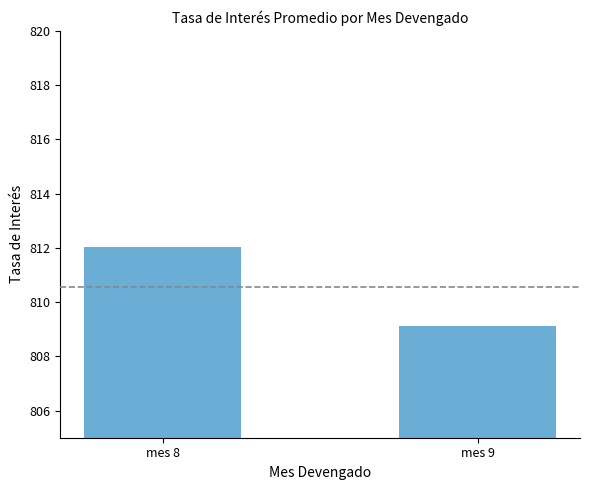

What is the ratio of the value at mes 8 to the value at mes 9?

1.0